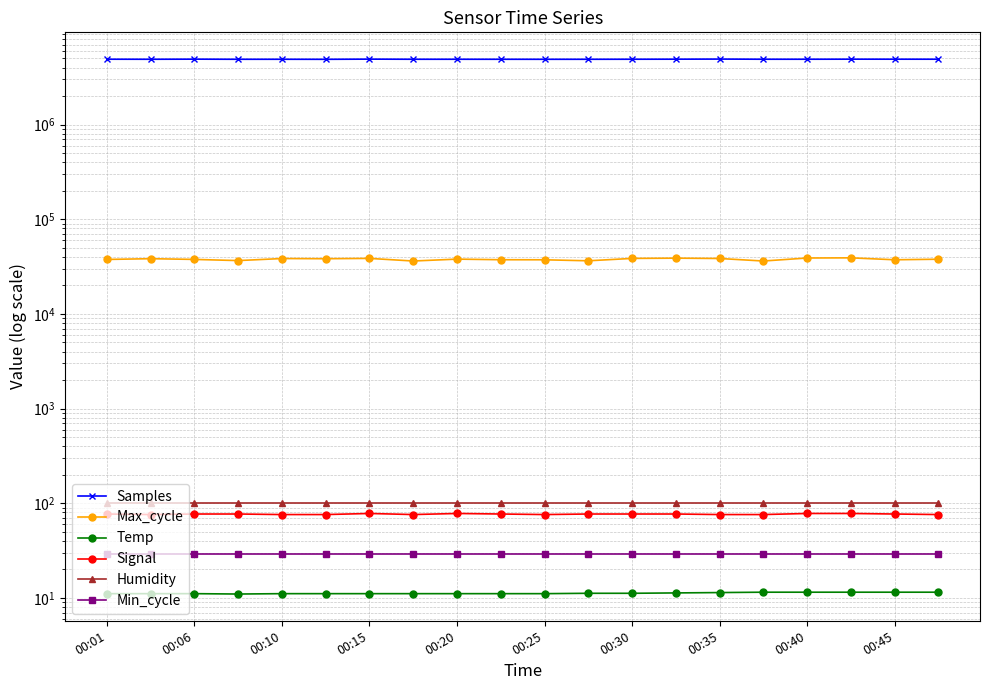

List the series in order of their peak value, highest first.

Samples, Max_cycle, Humidity, Signal, Min_cycle, Temp